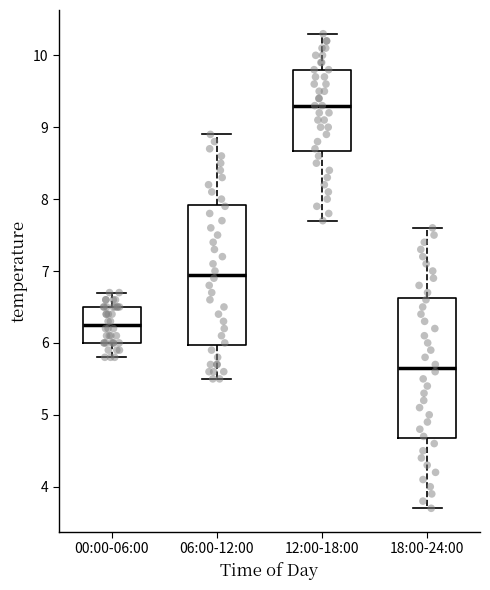

Which box has the lowest median line?

18:00-24:00